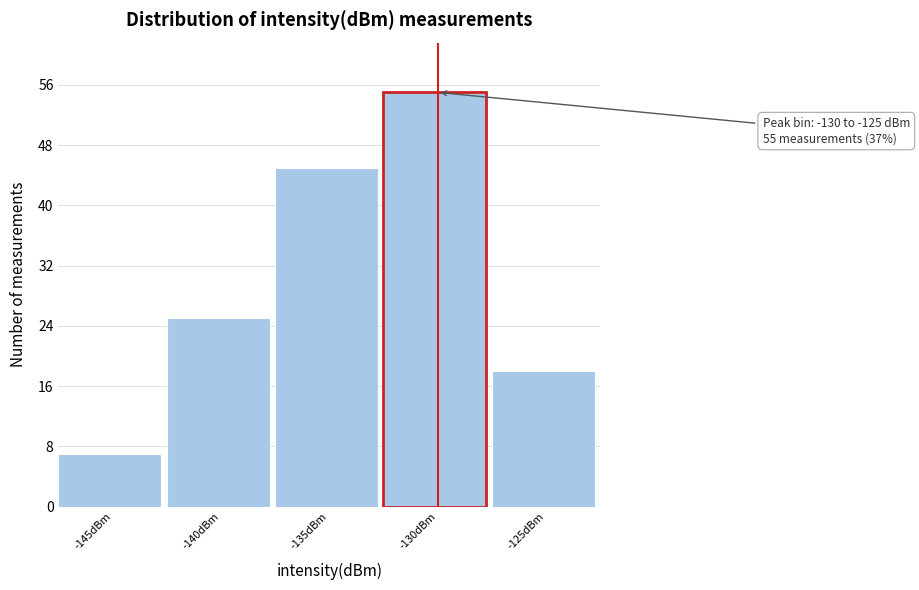

Reading left to right, extract all data points from this chart.

7	25	45	55	18